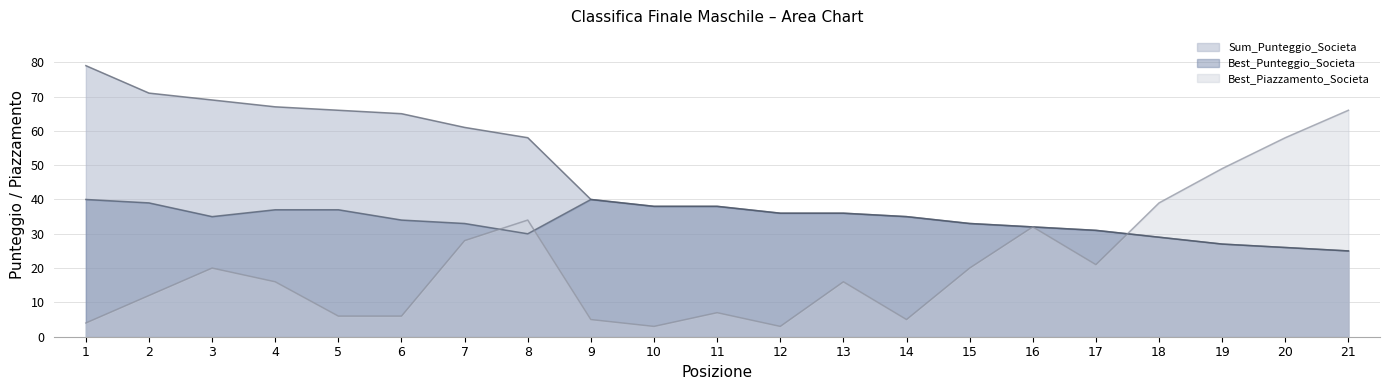

At 8, list the series in order from largest to smallest.

Sum_Punteggio_Societa, Best_Piazzamento_Societa, Best_Punteggio_Societa